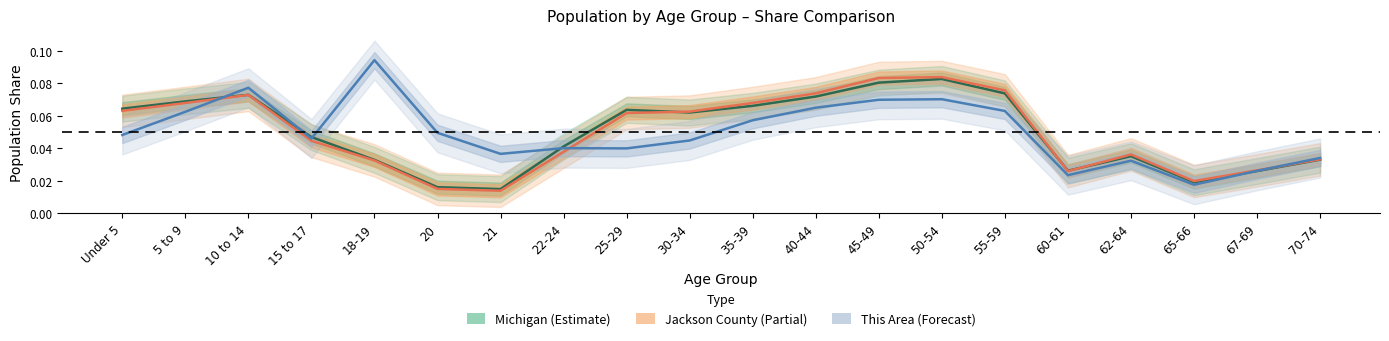

What is the sum of the This Area values at 70-74 and 10 to 14?

0.1